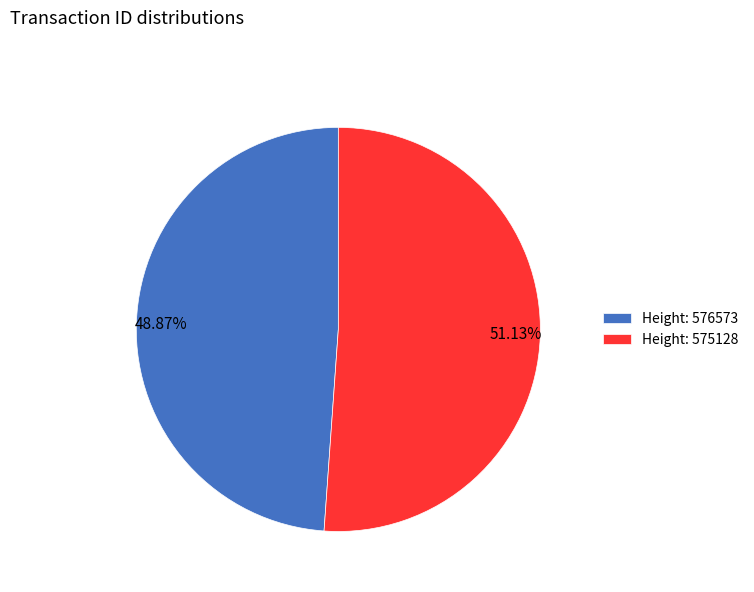

Is there any slice that represents more than half of the pie?

Yes